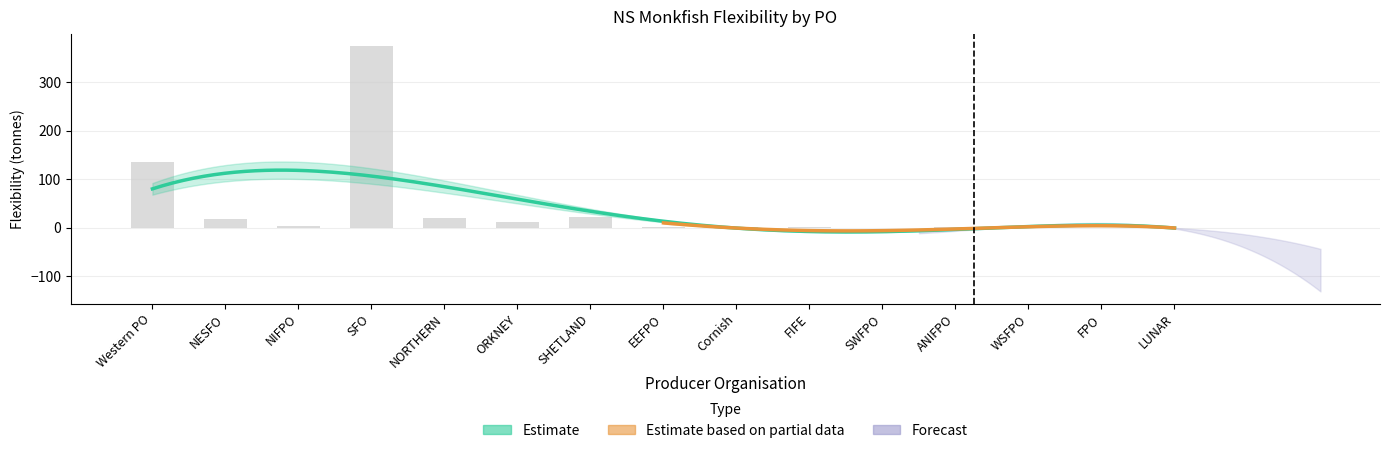

At which category is the sum across all series the highest?

SFO